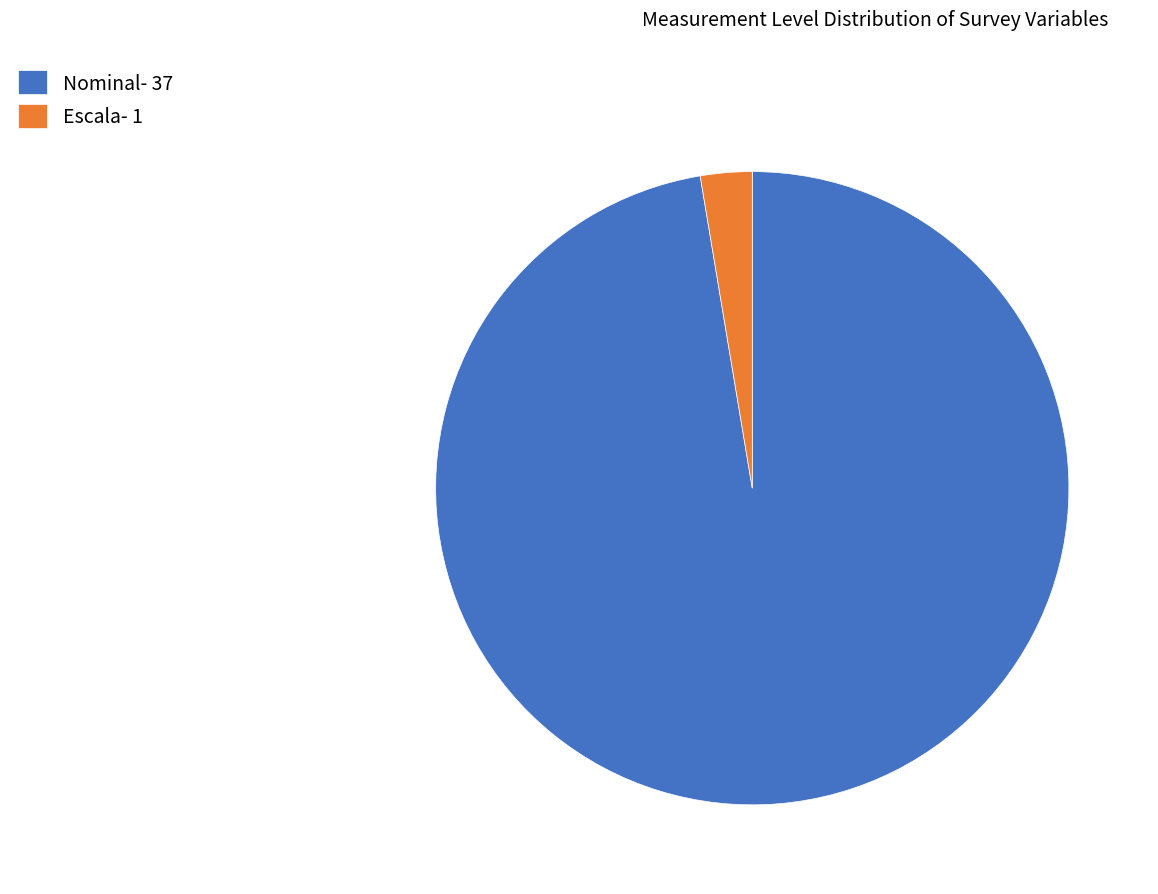

Does Nominal- 37 represent more than half of the total?

Yes